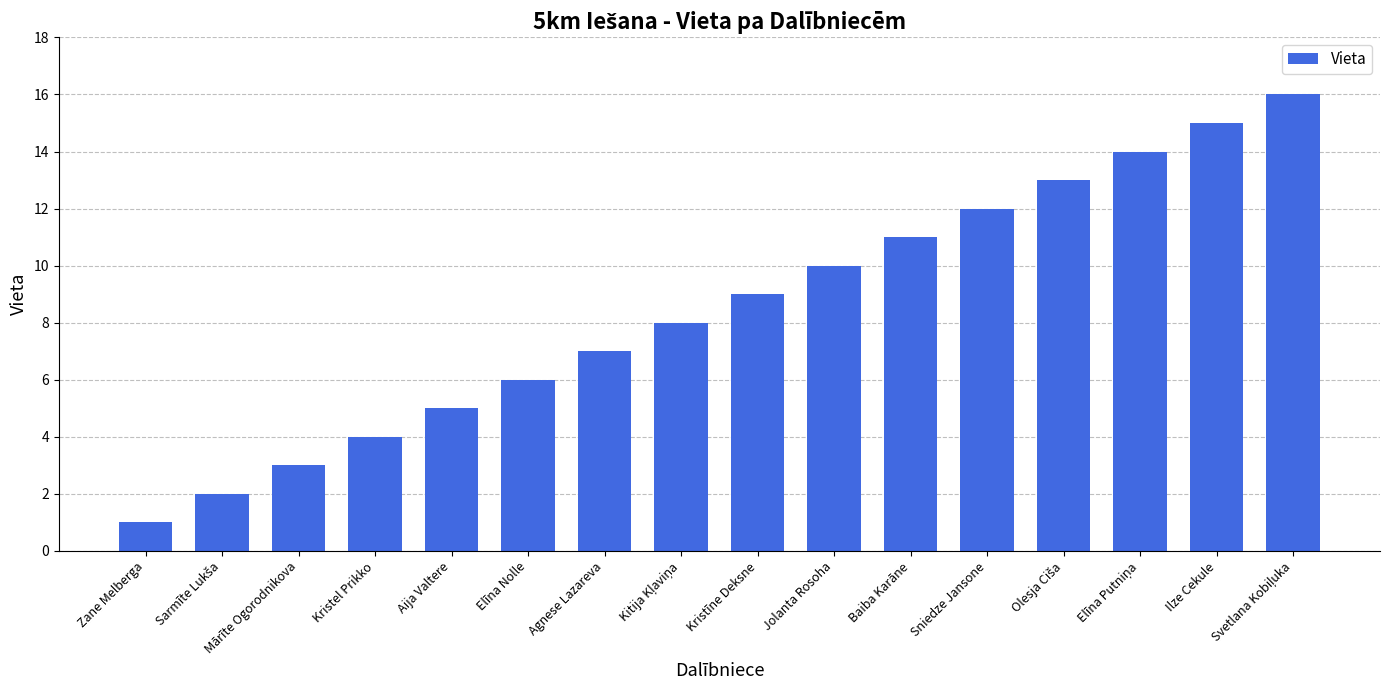

What is the label of the 9th bar from the left?

Kristīne Deksne